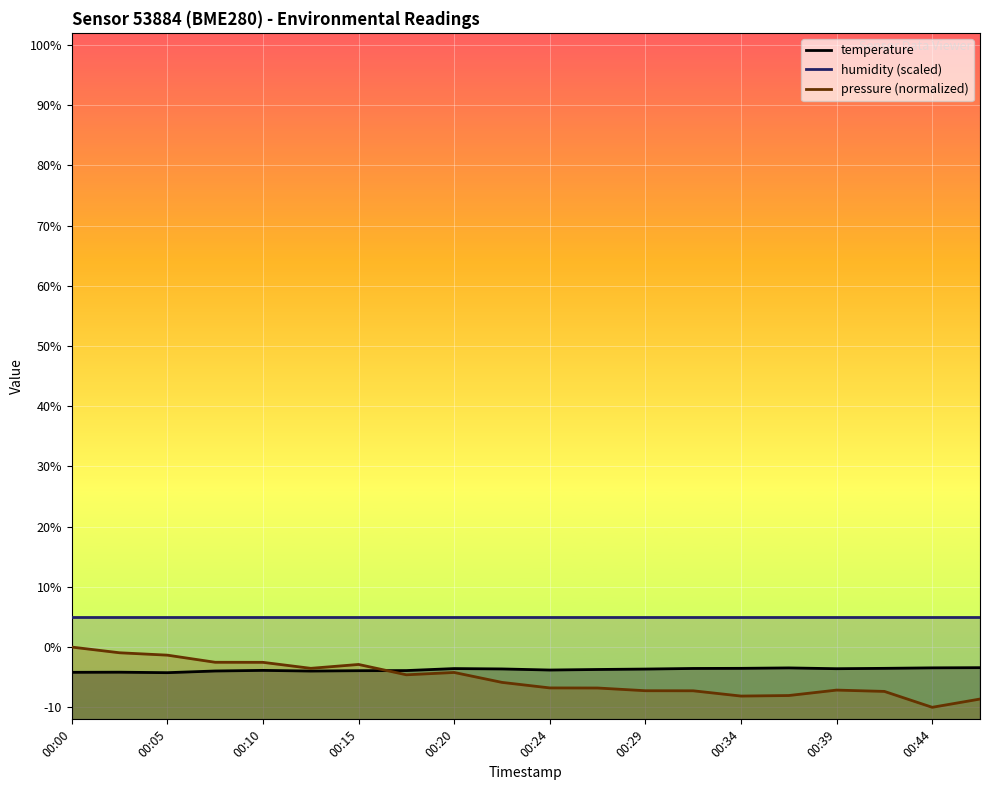

List the labels in order of value, largest first.

00:47, 00:44, 00:37, 00:34, 00:42, 00:32, 00:20, 00:39, 00:22, 00:29, 00:27, 00:24, 00:10, 00:17, 00:15, 00:07, 00:12, 00:03, 00:00, 00:05